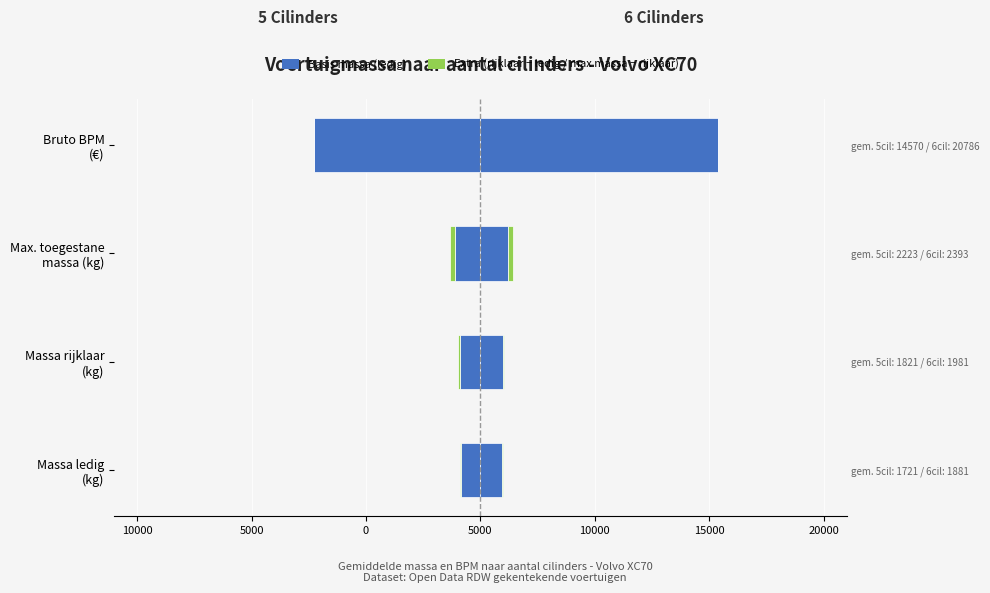

Which series has the widest spread of values?

6 cilinders - basis massa